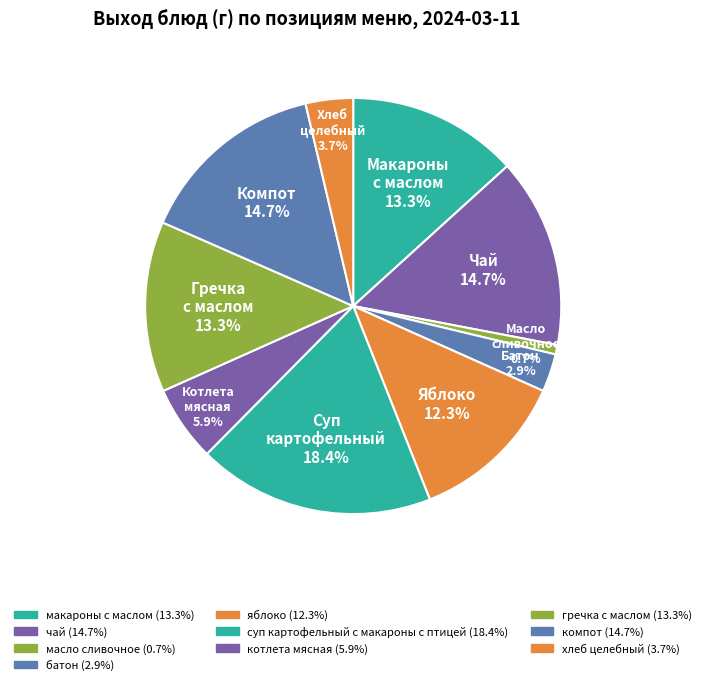

The чай slice represents 15% of the pie. True or false?

True